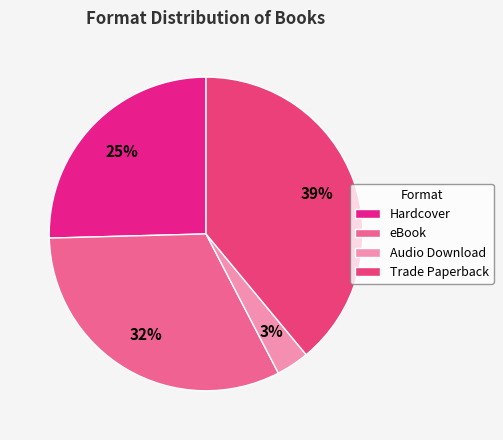

How many slices are in this pie chart?

4